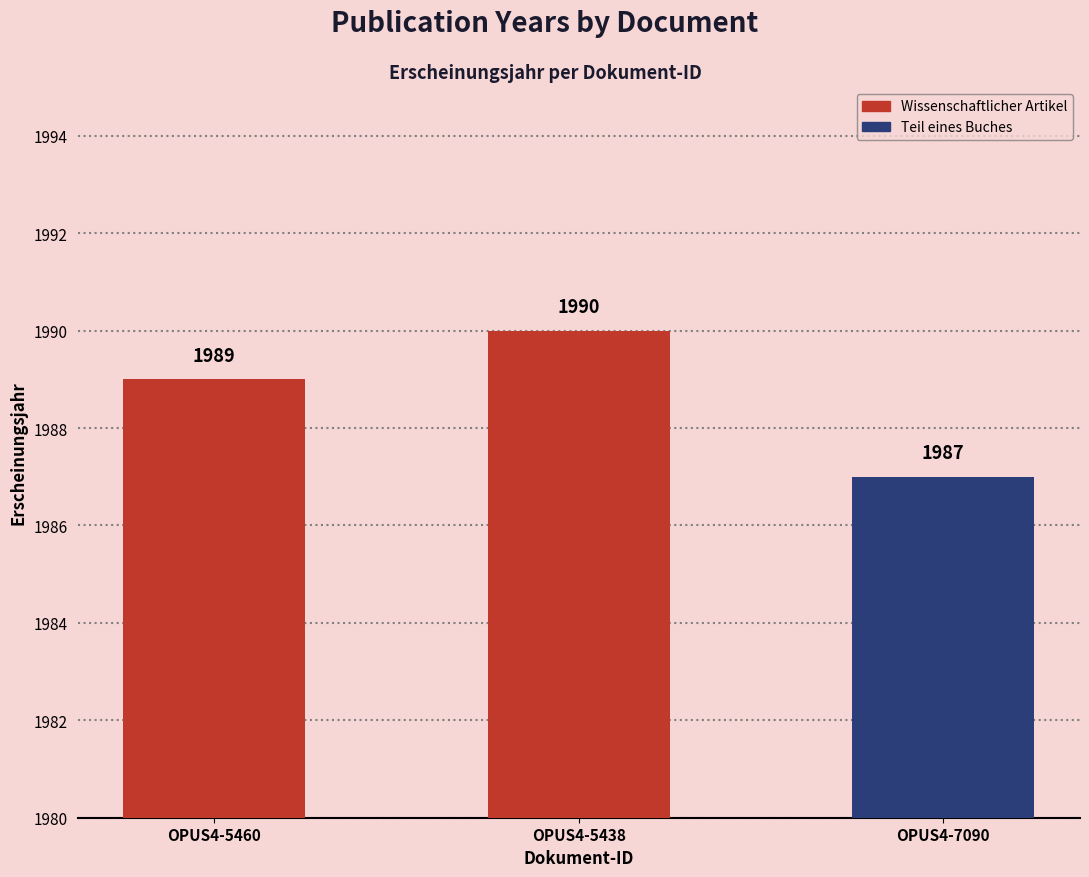

How many data points does each series have?

3